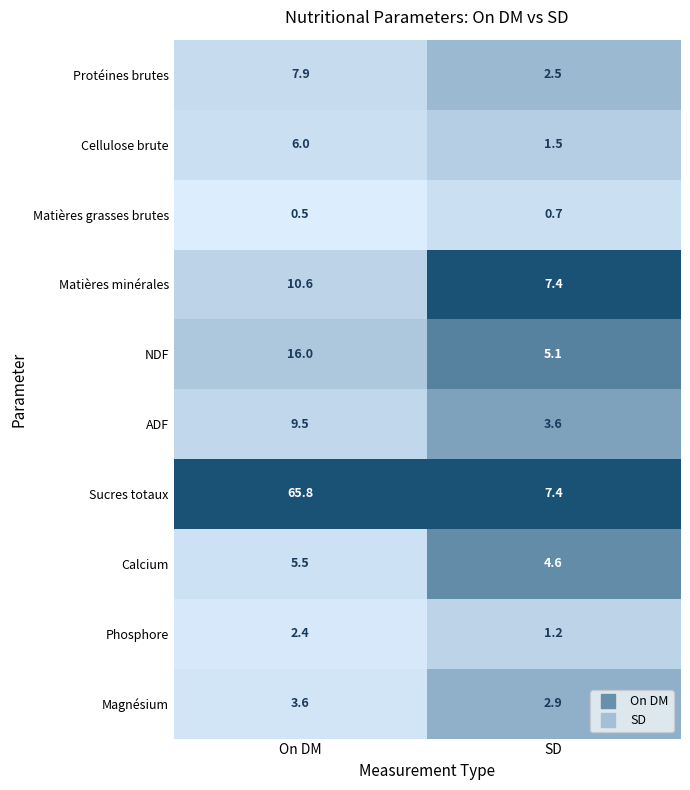

Where is Matières grasses brutes nearest to the value 0?

On DM